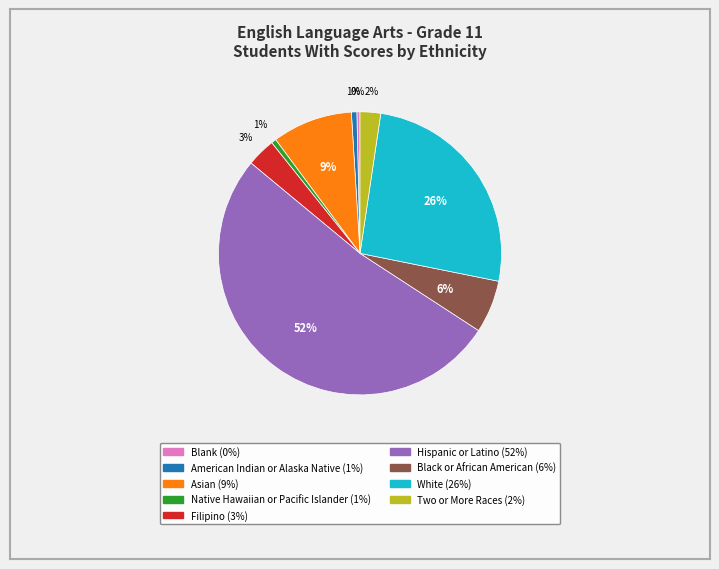

Combined, do Black or African American and Filipino account for over 50%?

No